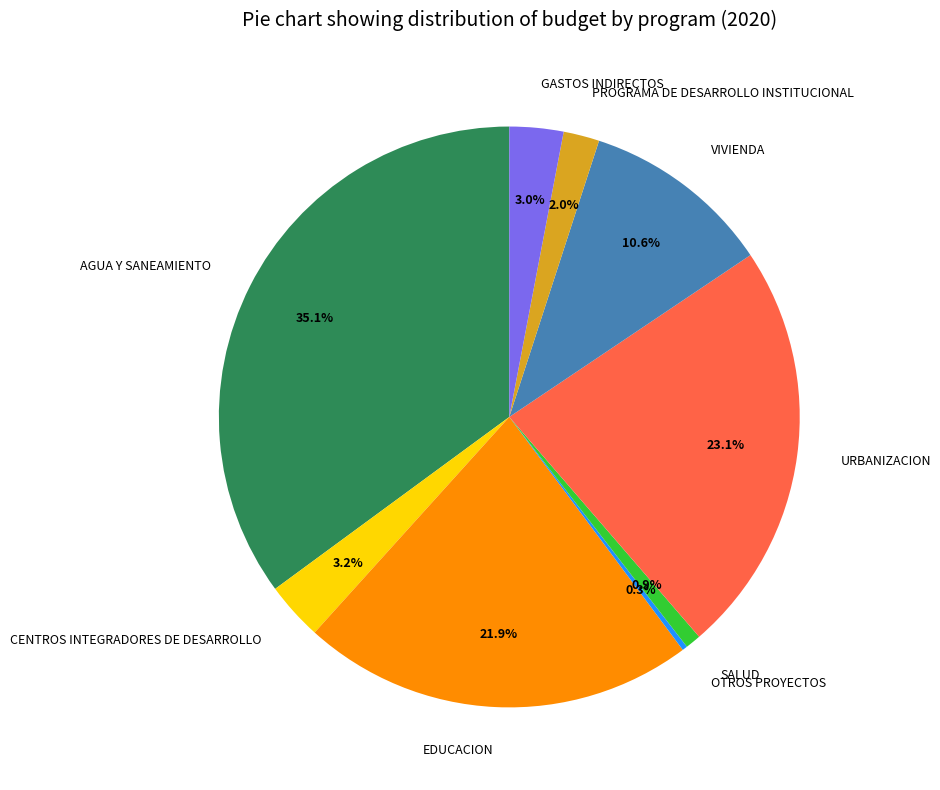

Is there a majority slice in this chart?

No